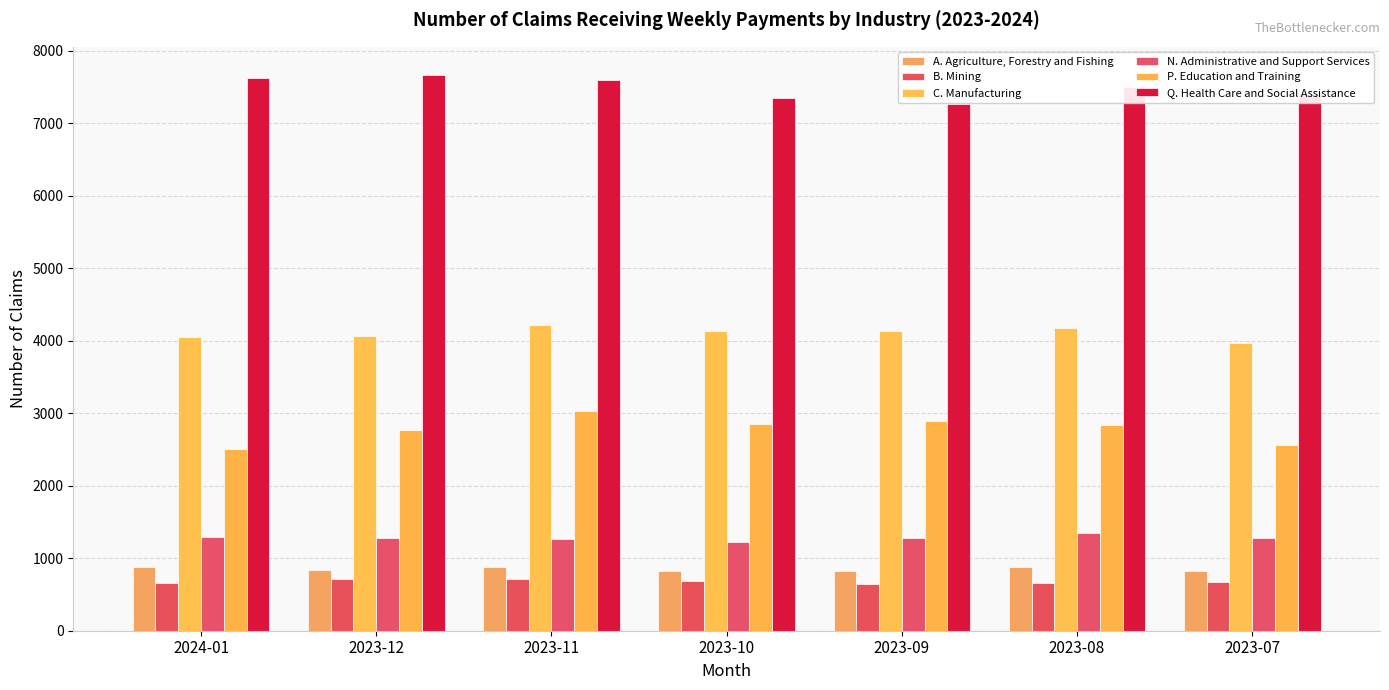

What is the maximum value for A. Agriculture, Forestry and Fishing?

883